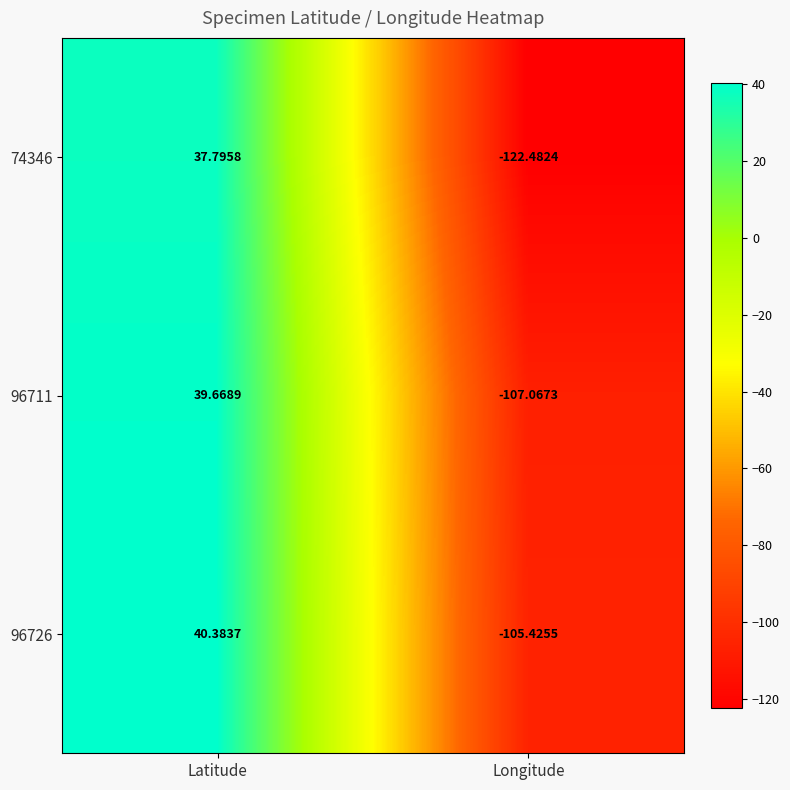

Which category has the highest value across all series?

Latitude